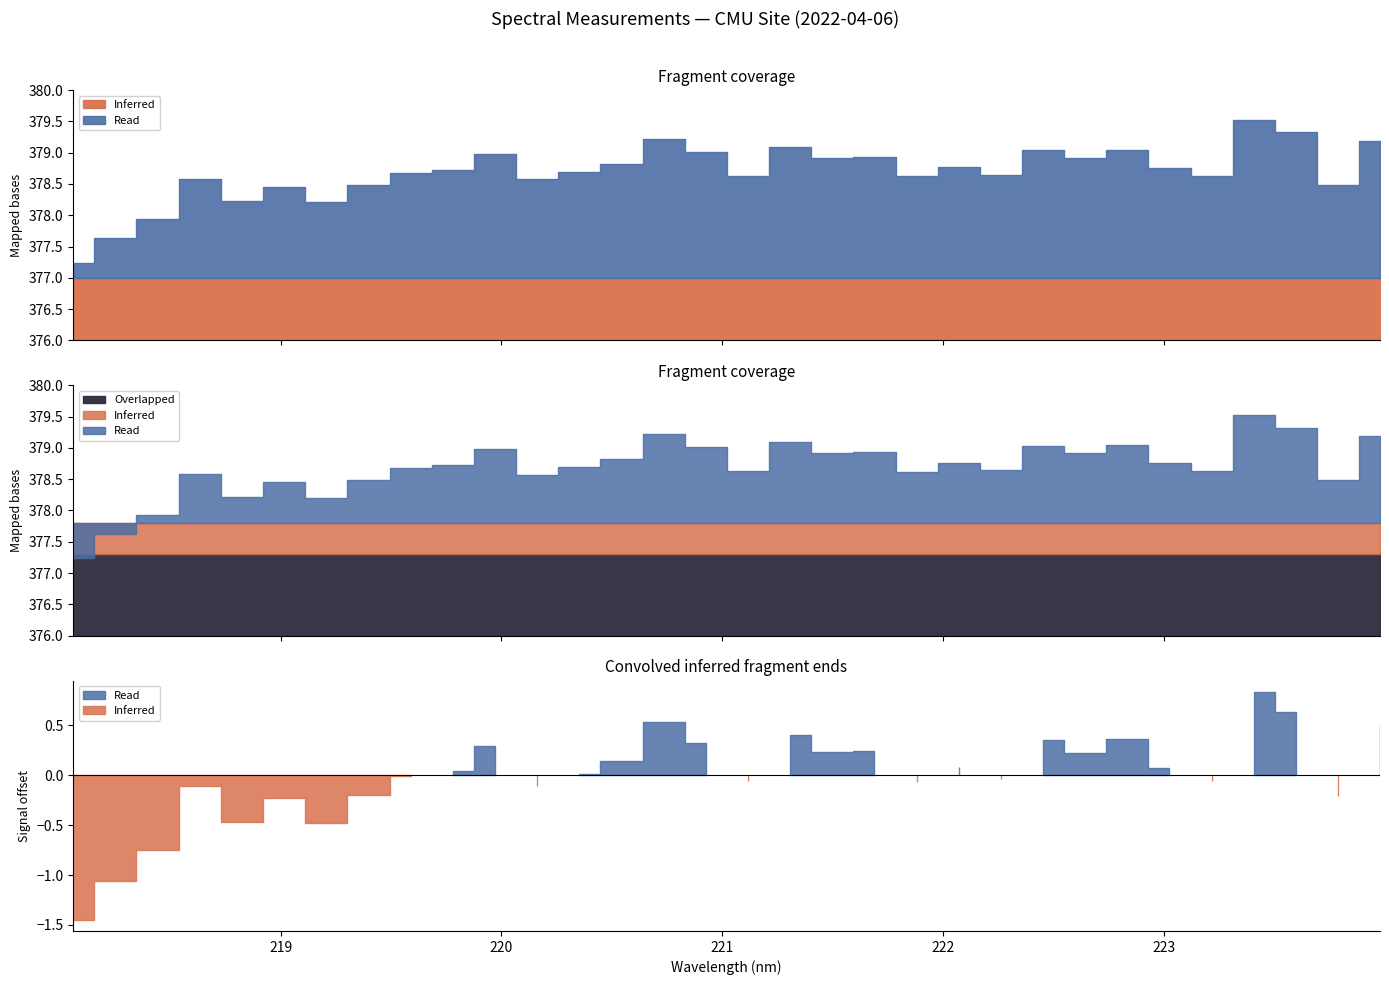

How many interior local valleys (lower than both neighbors) does the data have?

10